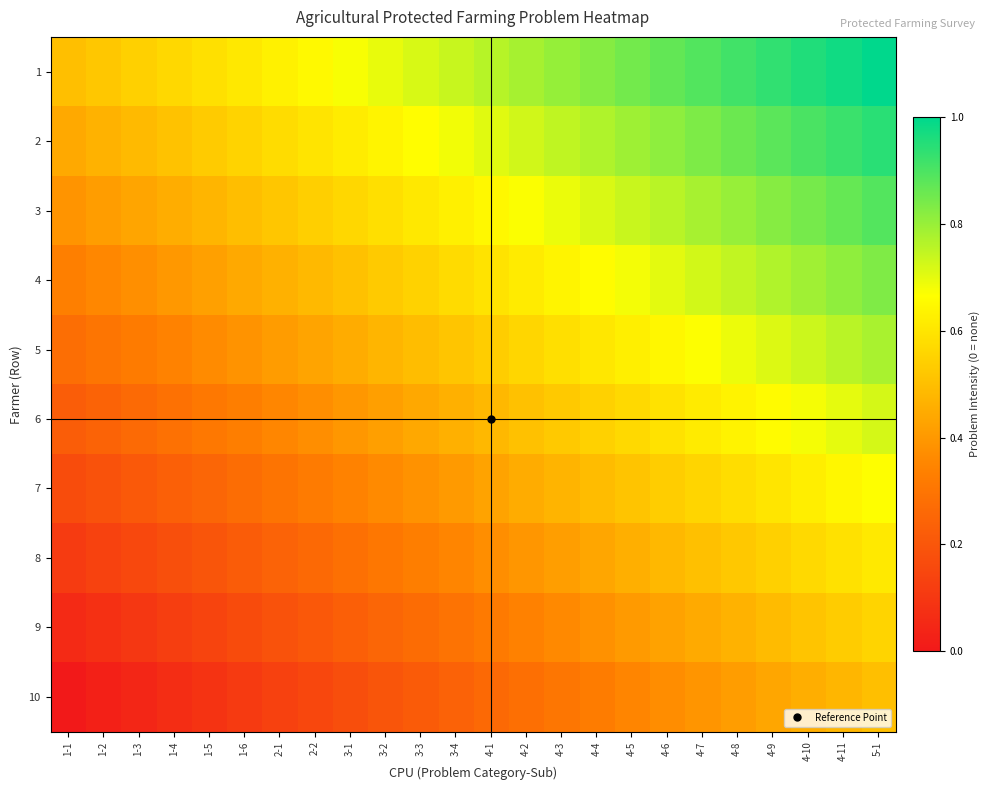

Reading right to left, transcribe all the data shown in this chart.

1: 5-1=1.0	4-11=1.0	4-10=1.0	4-9=0.9	4-8=0.9	4-7=0.9	4-6=0.9	4-5=0.8	4-4=0.8	4-3=0.8	4-2=0.8	4-1=0.8	3-4=0.7	3-3=0.7	3-2=0.7	3-1=0.7	2-2=0.7	2-1=0.6	1-6=0.6	1-5=0.6	1-4=0.6	1-3=0.5	1-2=0.5	1-1=0.5
2: 5-1=0.9	4-11=0.9	4-10=0.9	4-9=0.9	4-8=0.9	4-7=0.8	4-6=0.8	4-5=0.8	4-4=0.8	4-3=0.7	4-2=0.7	4-1=0.7	3-4=0.7	3-3=0.7	3-2=0.6	3-1=0.6	2-2=0.6	2-1=0.6	1-6=0.6	1-5=0.5	1-4=0.5	1-3=0.5	1-2=0.5	1-1=0.4
3: 5-1=0.9	4-11=0.9	4-10=0.8	4-9=0.8	4-8=0.8	4-7=0.8	4-6=0.8	4-5=0.7	4-4=0.7	4-3=0.7	4-2=0.7	4-1=0.6	3-4=0.6	3-3=0.6	3-2=0.6	3-1=0.6	2-2=0.5	2-1=0.5	1-6=0.5	1-5=0.5	1-4=0.5	1-3=0.4	1-2=0.4	1-1=0.4
4: 5-1=0.8	4-11=0.8	4-10=0.8	4-9=0.8	4-8=0.7	4-7=0.7	4-6=0.7	4-5=0.7	4-4=0.7	4-3=0.6	4-2=0.6	4-1=0.6	3-4=0.6	3-3=0.6	3-2=0.5	3-1=0.5	2-2=0.5	2-1=0.5	1-6=0.4	1-5=0.4	1-4=0.4	1-3=0.4	1-2=0.4	1-1=0.3
5: 5-1=0.8	4-11=0.8	4-10=0.7	4-9=0.7	4-8=0.7	4-7=0.7	4-6=0.6	4-5=0.6	4-4=0.6	4-3=0.6	4-2=0.6	4-1=0.5	3-4=0.5	3-3=0.5	3-2=0.5	3-1=0.5	2-2=0.4	2-1=0.4	1-6=0.4	1-5=0.4	1-4=0.3	1-3=0.3	1-2=0.3	1-1=0.3
6: 5-1=0.7	4-11=0.7	4-10=0.7	4-9=0.7	4-8=0.6	4-7=0.6	4-6=0.6	4-5=0.6	4-4=0.5	4-3=0.5	4-2=0.5	4-1=0.5	3-4=0.5	3-3=0.4	3-2=0.4	3-1=0.4	2-2=0.4	2-1=0.4	1-6=0.3	1-5=0.3	1-4=0.3	1-3=0.3	1-2=0.2	1-1=0.2
7: 5-1=0.7	4-11=0.6	4-10=0.6	4-9=0.6	4-8=0.6	4-7=0.6	4-6=0.5	4-5=0.5	4-4=0.5	4-3=0.5	4-2=0.4	4-1=0.4	3-4=0.4	3-3=0.4	3-2=0.4	3-1=0.3	2-2=0.3	2-1=0.3	1-6=0.3	1-5=0.3	1-4=0.2	1-3=0.2	1-2=0.2	1-1=0.2
8: 5-1=0.6	4-11=0.6	4-10=0.6	4-9=0.5	4-8=0.5	4-7=0.5	4-6=0.5	4-5=0.5	4-4=0.4	4-3=0.4	4-2=0.4	4-1=0.4	3-4=0.4	3-3=0.3	3-2=0.3	3-1=0.3	2-2=0.3	2-1=0.2	1-6=0.2	1-5=0.2	1-4=0.2	1-3=0.2	1-2=0.1	1-1=0.1
9: 5-1=0.6	4-11=0.5	4-10=0.5	4-9=0.5	4-8=0.5	4-7=0.4	4-6=0.4	4-5=0.4	4-4=0.4	4-3=0.4	4-2=0.3	4-1=0.3	3-4=0.3	3-3=0.3	3-2=0.3	3-1=0.2	2-2=0.2	2-1=0.2	1-6=0.2	1-5=0.1	1-4=0.1	1-3=0.1	1-2=0.1	1-1=0.1
10: 5-1=0.5	4-11=0.5	4-10=0.5	4-9=0.4	4-8=0.4	4-7=0.4	4-6=0.4	4-5=0.3	4-4=0.3	4-3=0.3	4-2=0.3	4-1=0.3	3-4=0.2	3-3=0.2	3-2=0.2	3-1=0.2	2-2=0.2	2-1=0.1	1-6=0.1	1-5=0.1	1-4=0.1	1-3=0.0	1-2=0.0	1-1=0.0